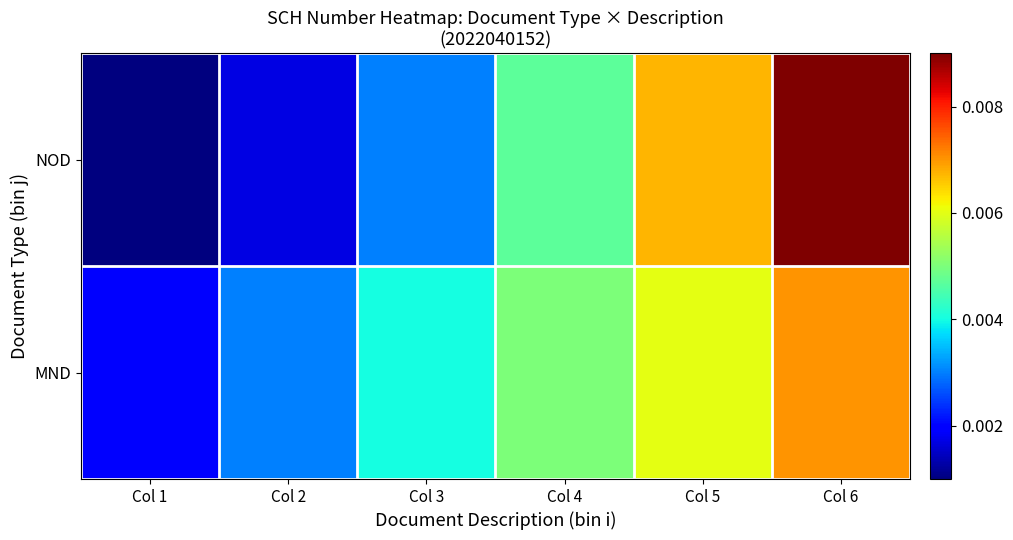

Which has a higher value, Col 5 or Col 2?

Col 5